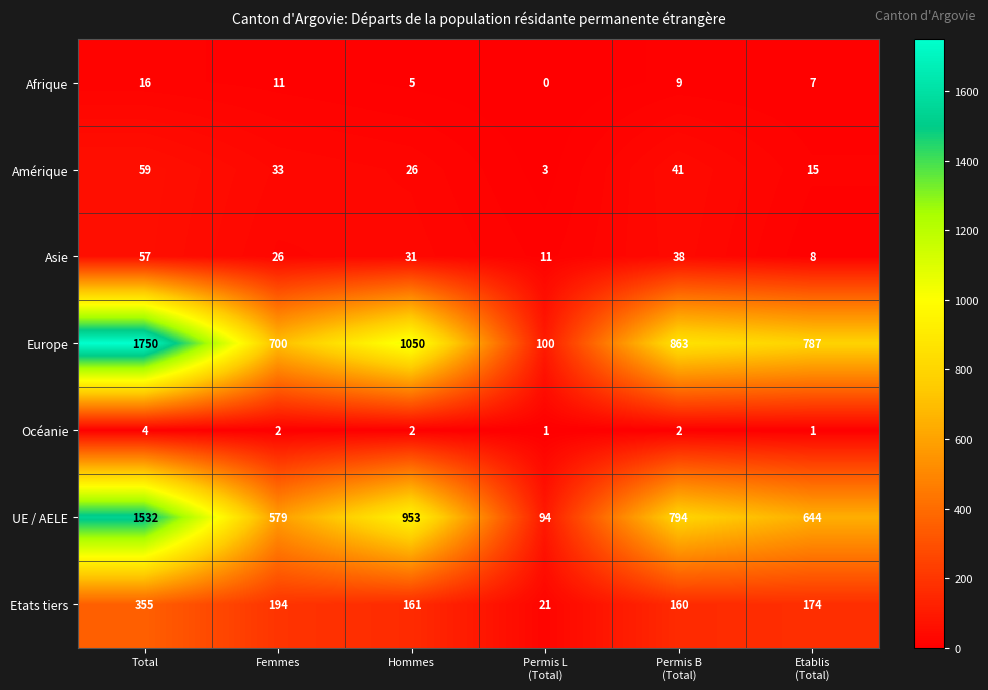

What is the difference between the highest and lowest values at Etablis
(Total)?

786